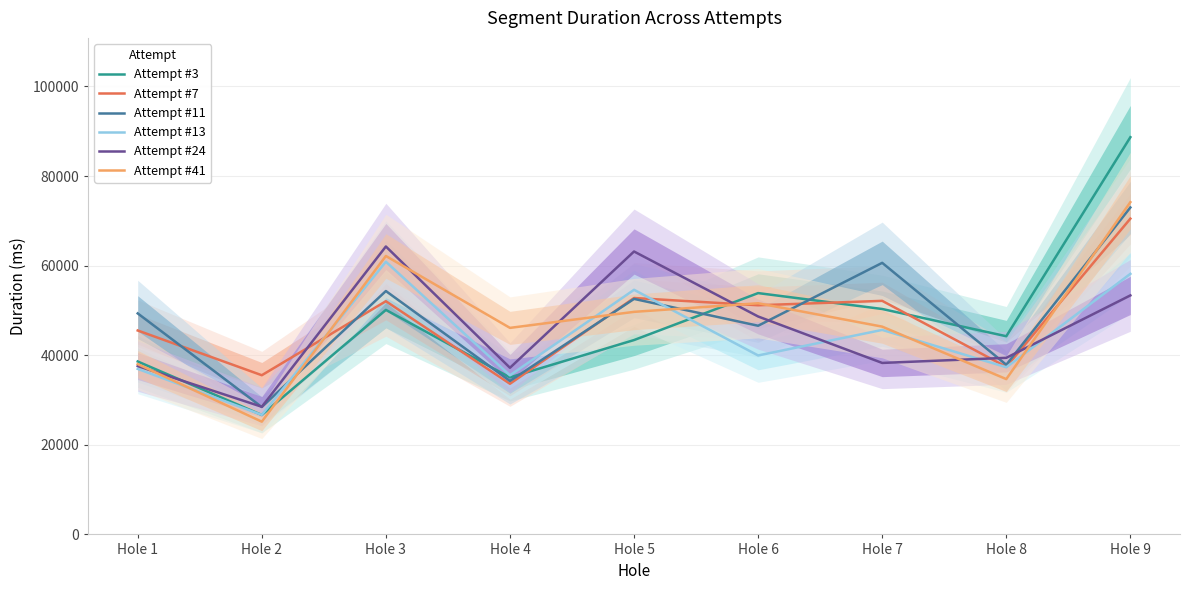

Where do Attempt #13 and Attempt #41 first cross each other?

Hole 1 and Hole 2